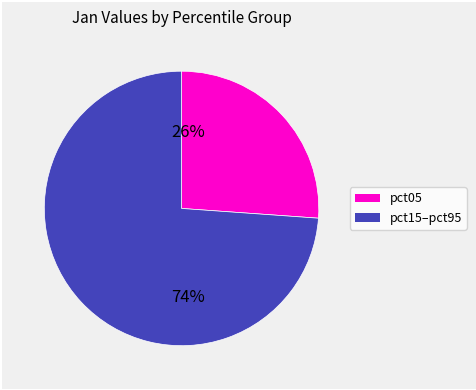

Is there any slice that represents more than half of the pie?

Yes